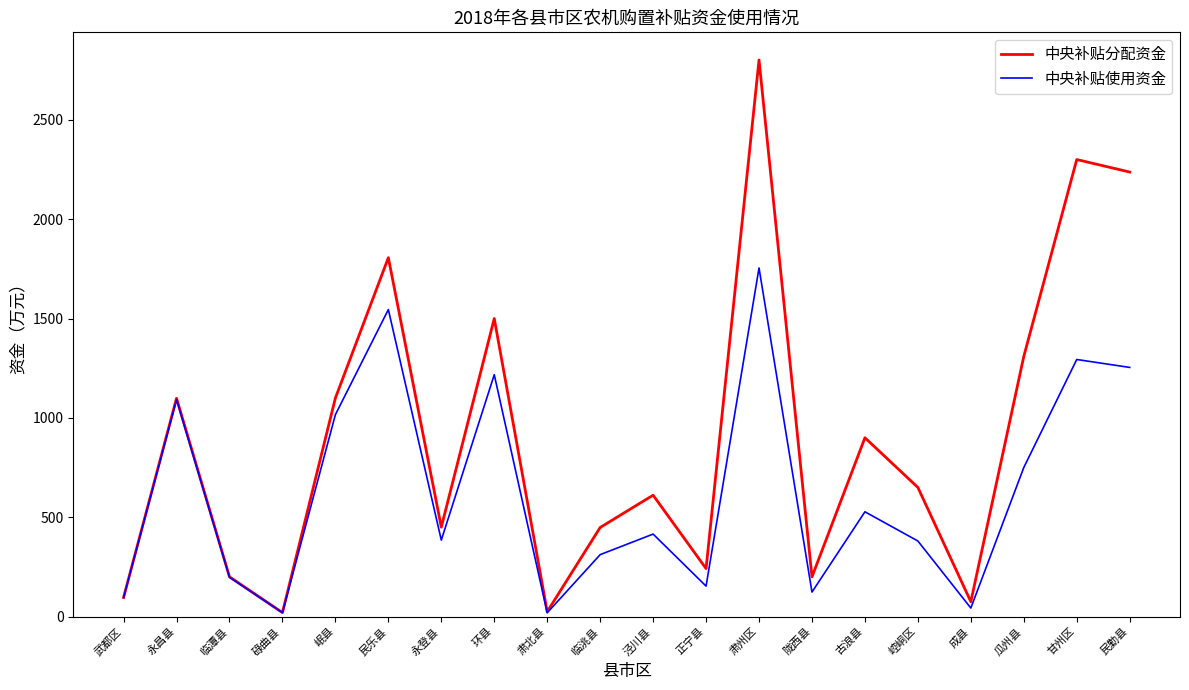

Which series has the largest total across all categories?

中央补贴分配资金